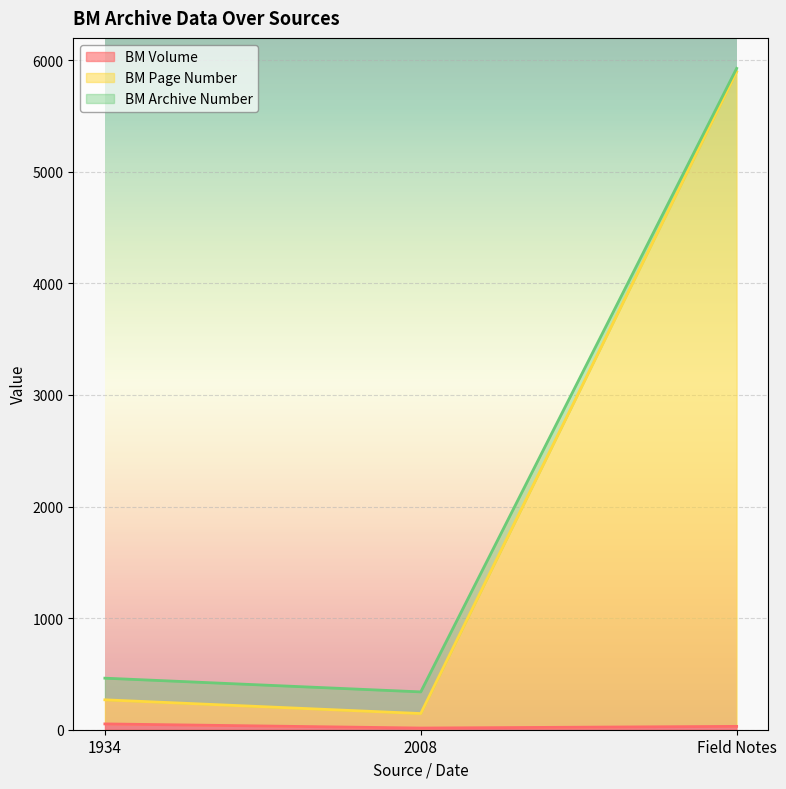

What is the highest value of the BM Archive Number series?

5927